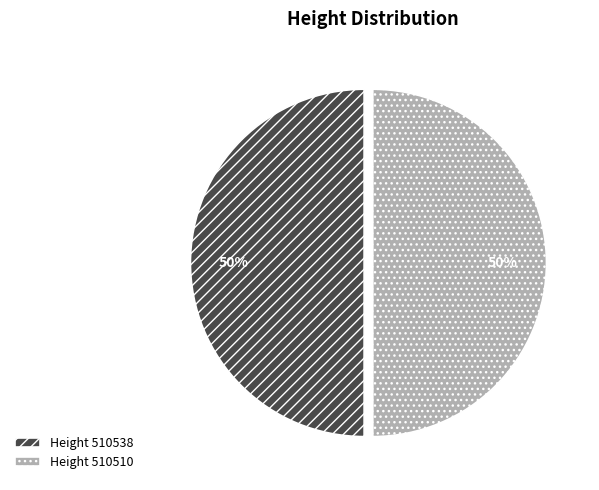

What is the ratio of the value at Height 510510 to the value at Height 510538?

1.0